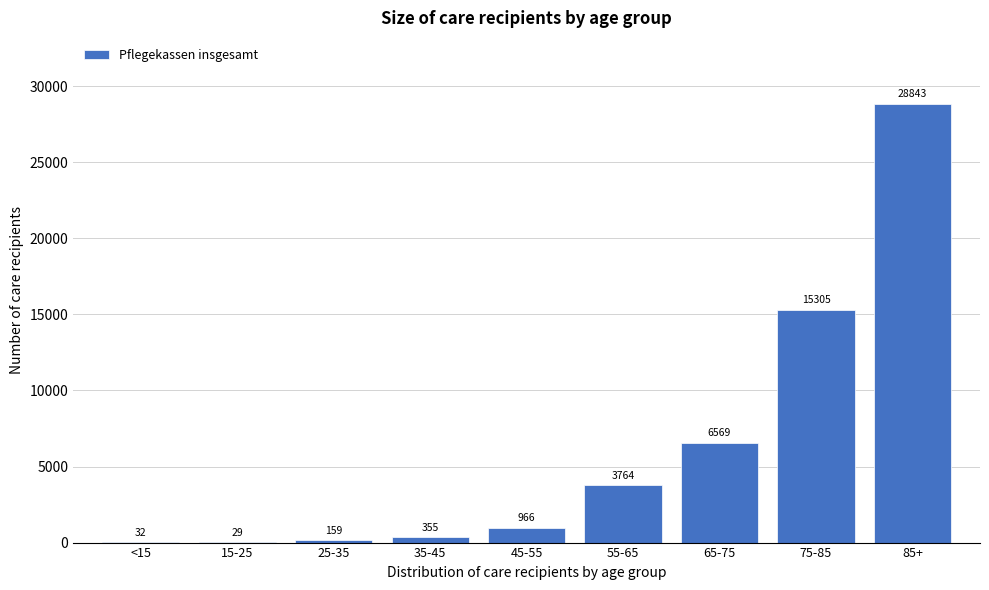

Reading left to right, extract all data points from this chart.

<15=32	15-25=29	25-35=159	35-45=355	45-55=966	55-65=3764	65-75=6569	75-85=15305	85+=28843